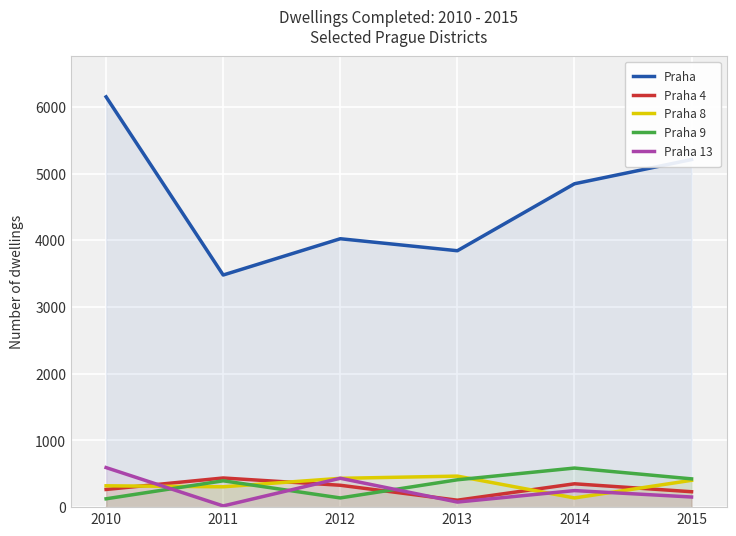

What is the value of the Praha point at the 4th from the left?

3844